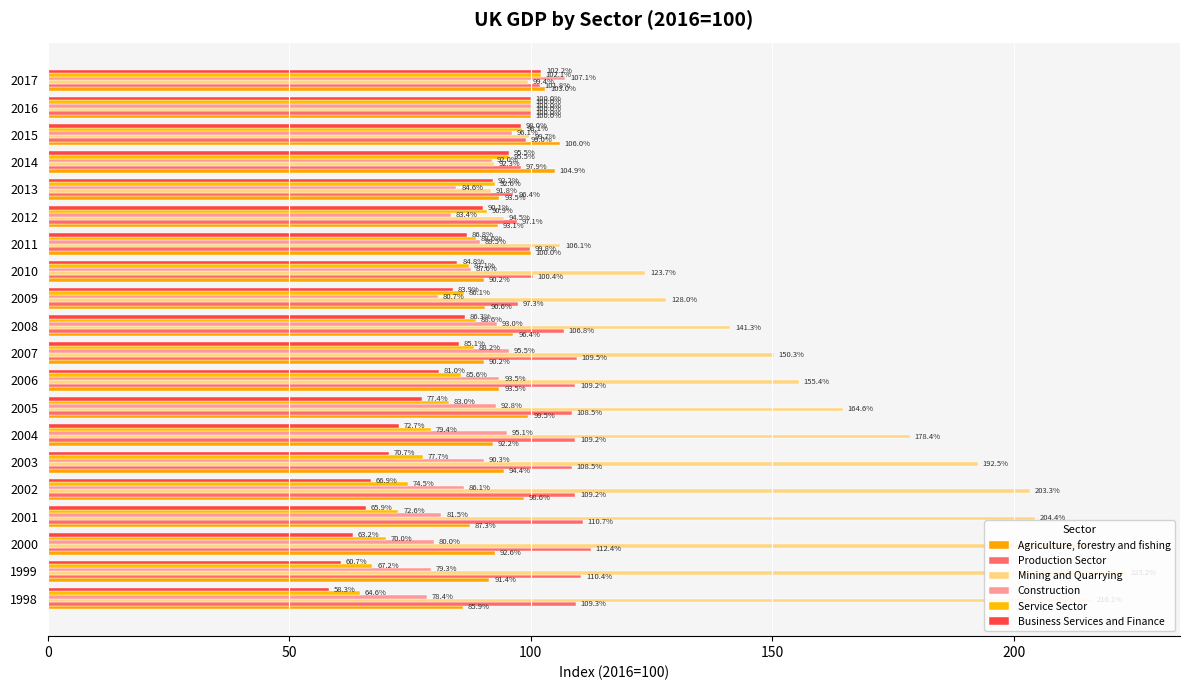

How many values in the Service Sector series are below 87?

10